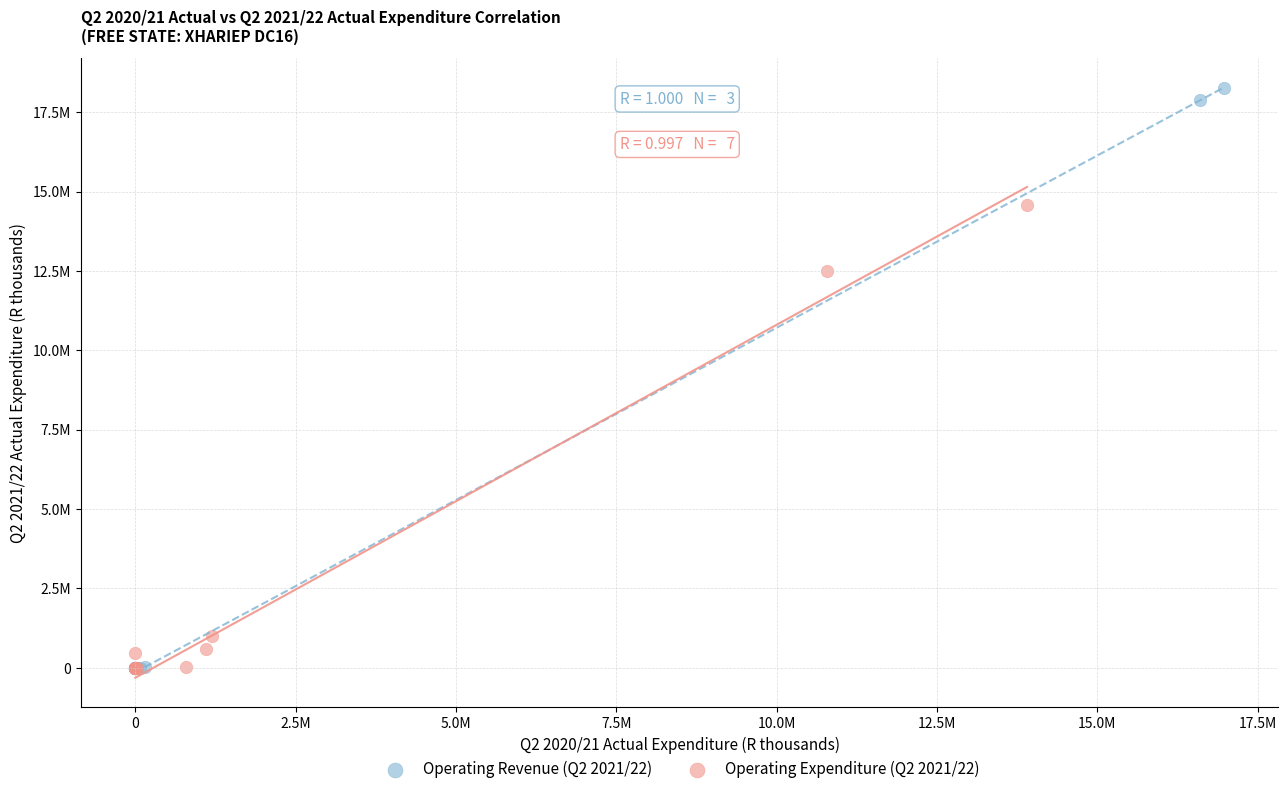

Which series has the widest spread of Y values?

Operating Revenue (Q2 2021/22)